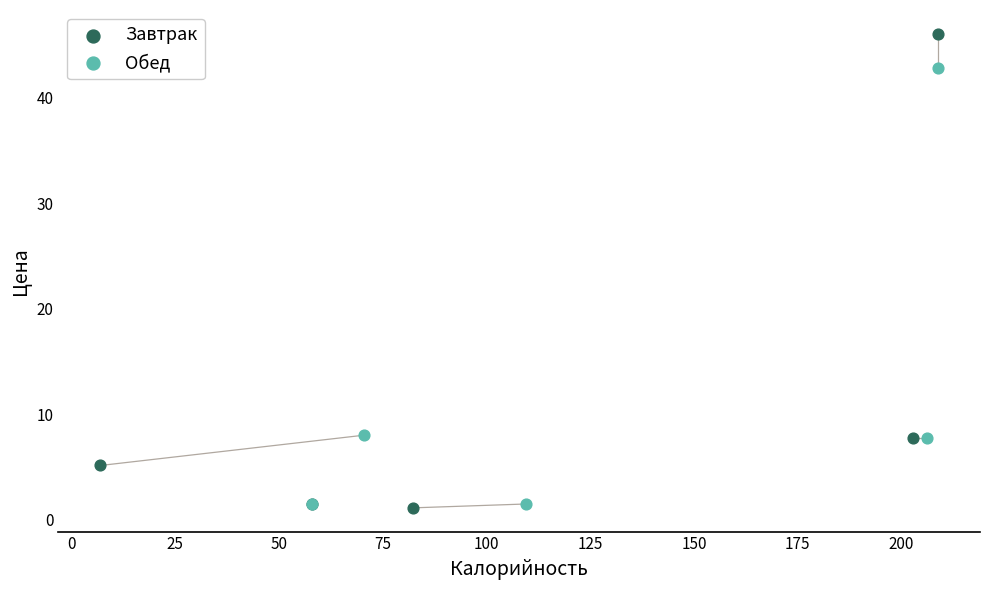

Which series contains the highest Y value?

Завтрак